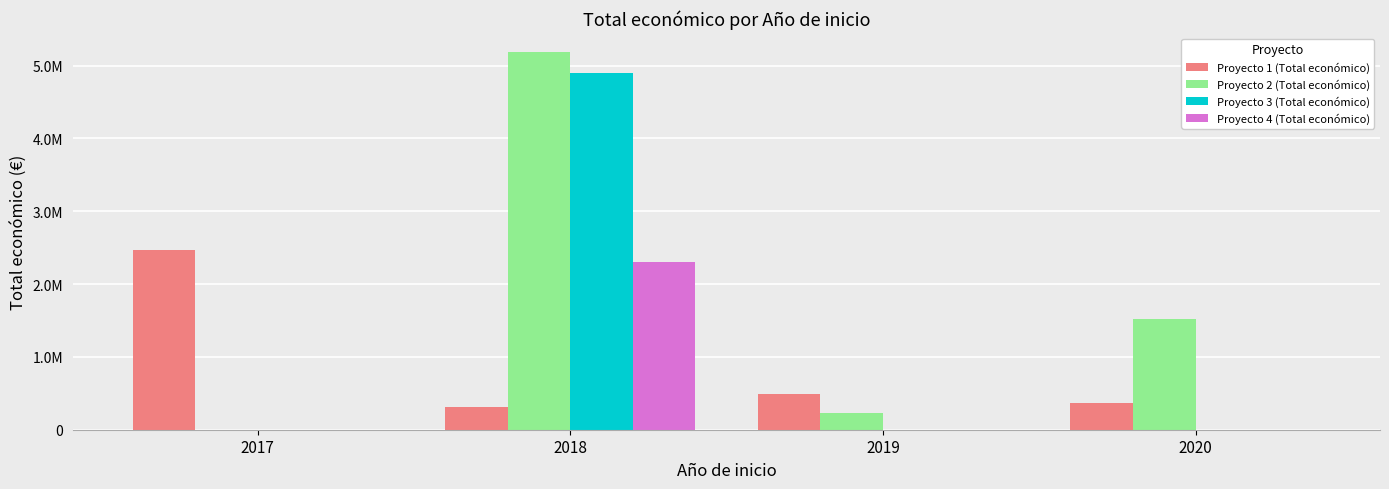

Which series has the largest total across all categories?

Proyecto 2 (Total económico)